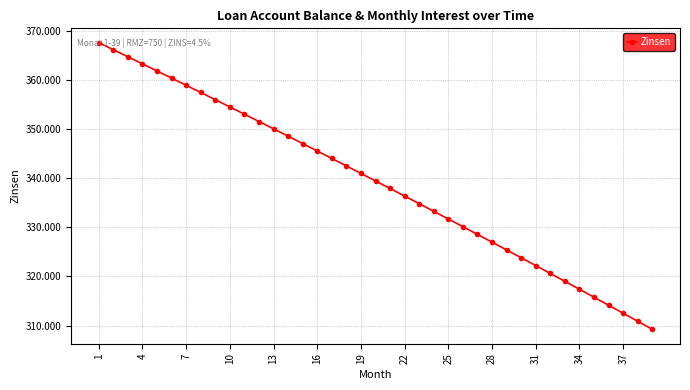

What is the value of the 34th point from the left?

317.4